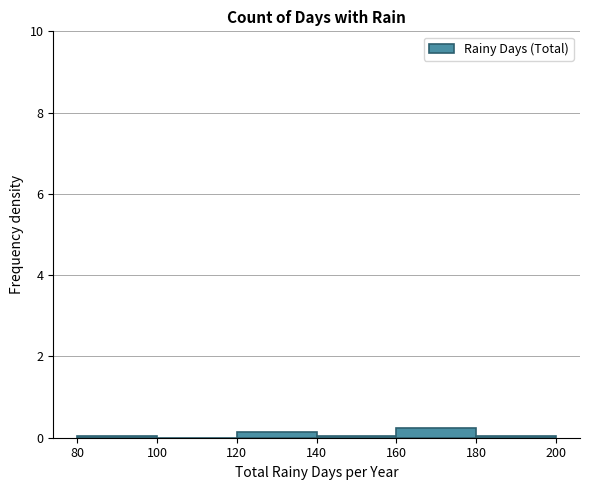

Reading left to right, list every bar in this chart as the range it spans on the x-axis followed by its height. The values are not printed on the chart, so give them approximately, as read against the axis.

80 to 100: under 0.2
100 to 120: 0
120 to 140: under 0.2
140 to 160: under 0.2
160 to 180: 0.2
180 to 200: under 0.2